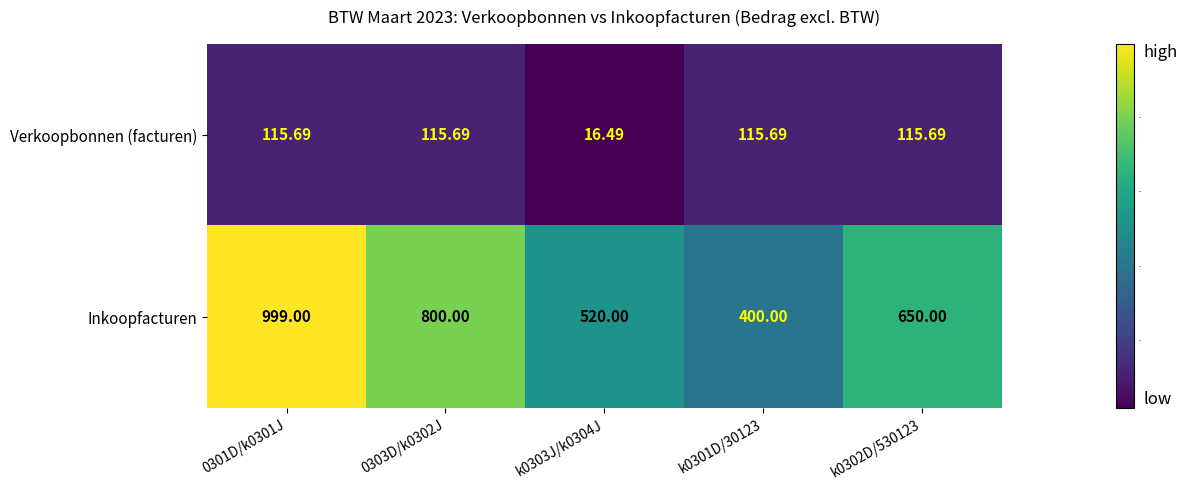

Which series has the largest total across all categories?

Inkoopfacturen